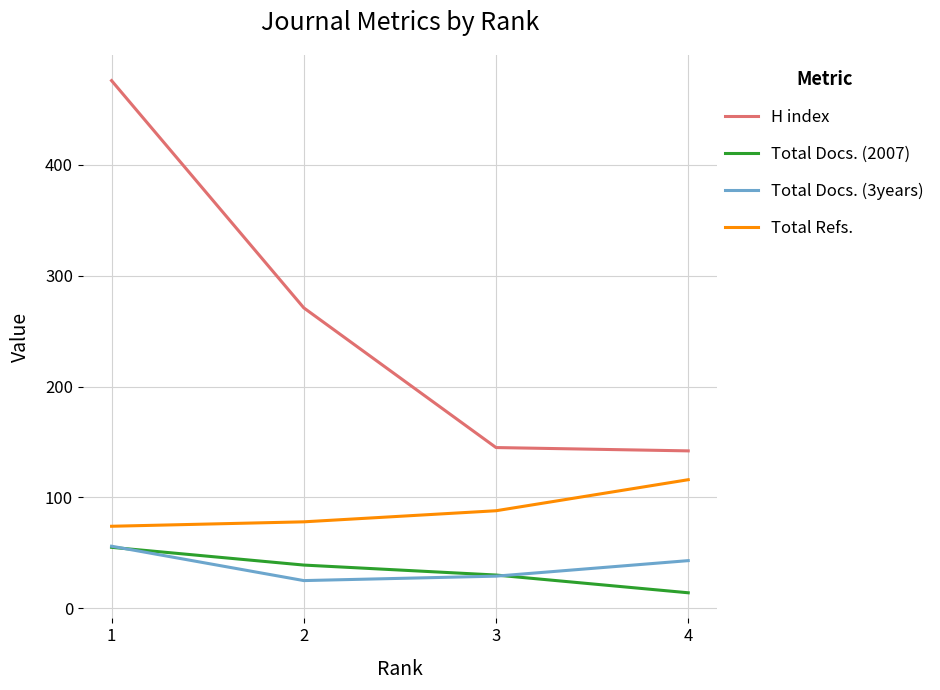

List the labels in order of Total Docs. (2007) value, largest first.

1, 2, 3, 4